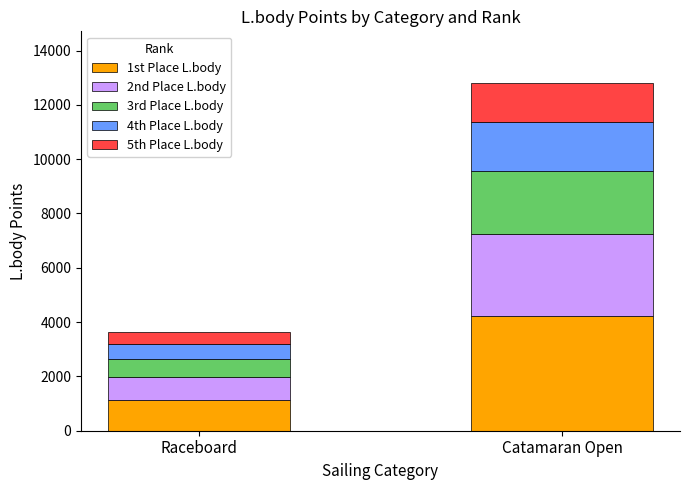

What is the highest value of the 1st Place L.body series?

4221